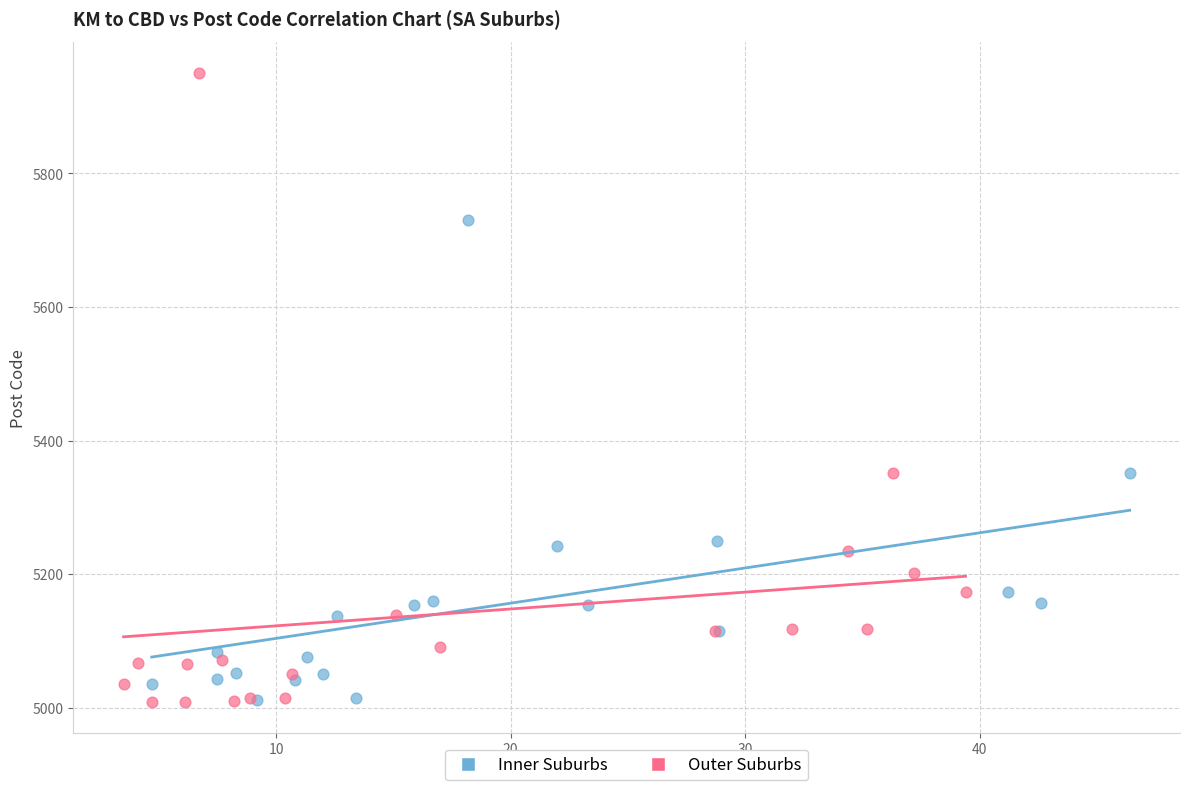

Which series has the widest spread of Y values?

Outer Suburbs